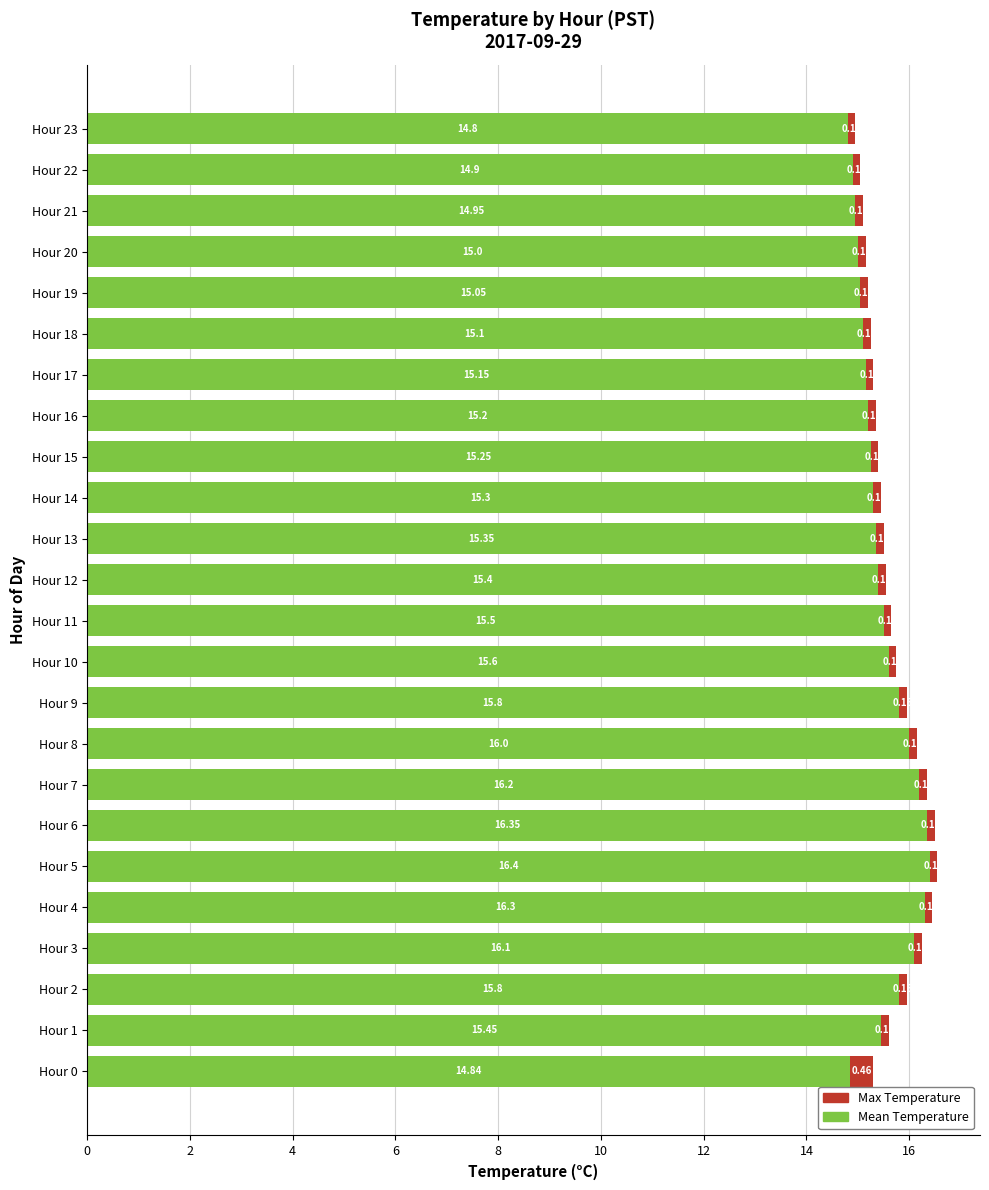

What is the average value of the Mean Temperature series?

15.5